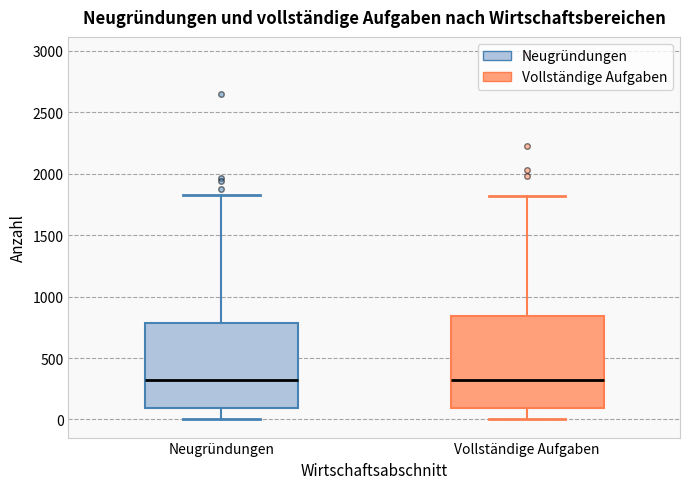

Where does the upper whisker of the box for Vollständige Aufgaben end on the y-axis? The values are not printed on the chart, so give them approximately, as read against the axis.

1800